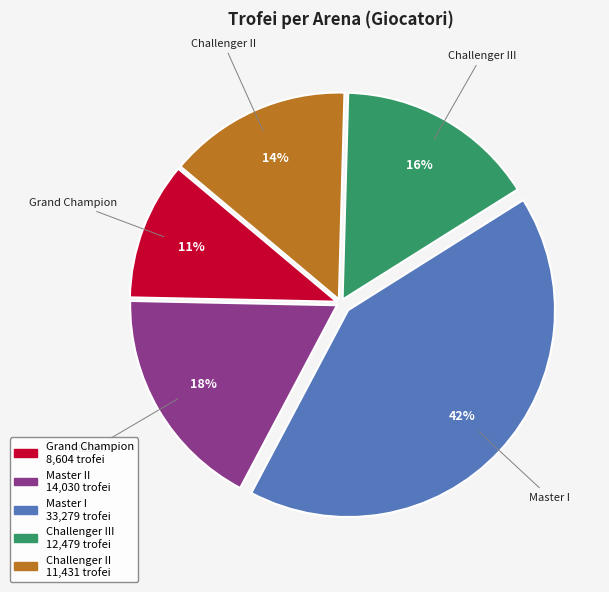

Rank the categories by value from highest to lowest.

Master I, Master II, Challenger III, Challenger II, Grand Champion